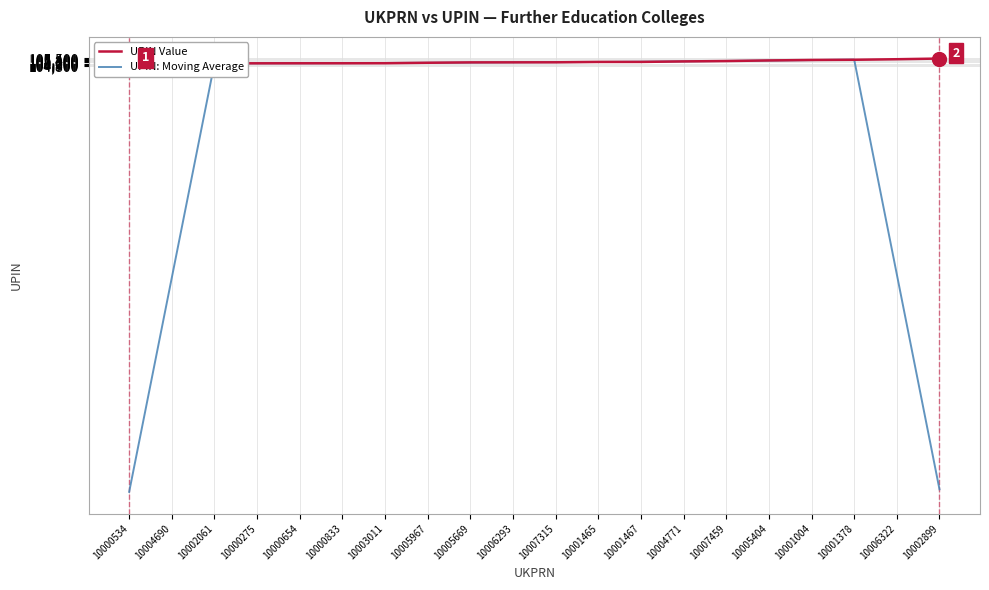

How many intersections are there between UPIN: Moving Average and UPIN Value?

8